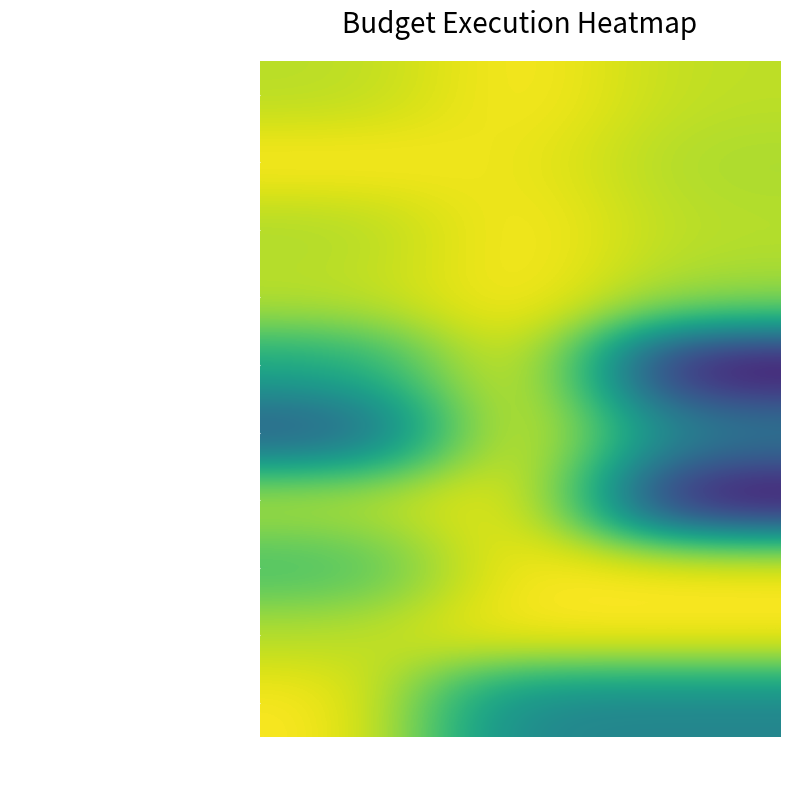

Reading right to left, list all the values displayed in this chart.

GASTOS EN PERSONAL: Presupuesto Inicial=0.9	Presupuesto Vigente=1.0	Ejecucion Acumulada=0.9
BIENES Y SERVICIOS DE CONSUMO: Presupuesto Inicial=0.9	Presupuesto Vigente=1.0	Ejecucion Acumulada=1.0
TRANSFERENCIAS CORRIENTES (Gastos): Presupuesto Inicial=0.9	Presupuesto Vigente=1.0	Ejecucion Acumulada=0.9
TRANSFERENCIAS CORRIENTES (Ingresos): Presupuesto Inicial=0.9	Presupuesto Vigente=1.0	Ejecucion Acumulada=0.9
INICIATIVAS DE INVERSION: Presupuesto Inicial=0.0	Presupuesto Vigente=1.0	Ejecucion Acumulada=0.6
ADQUISICION DE ACTIVOS: Presupuesto Inicial=0.4	Presupuesto Vigente=1.0	Ejecucion Acumulada=0.3
PRESTACIONES DE SEGURIDAD SOCIAL: Presupuesto Inicial=0.0	Presupuesto Vigente=1.0	Ejecucion Acumulada=0.9
INGRESOS DE OPERACION: Presupuesto Inicial=1.0	Presupuesto Vigente=1.0	Ejecucion Acumulada=0.7
OTROS INGRESOS CORRIENTES: Presupuesto Inicial=1.0	Presupuesto Vigente=1.0	Ejecucion Acumulada=0.9
RECUPERACION DE PRESTAMOS: Presupuesto Inicial=0.4	Presupuesto Vigente=0.4	Ejecucion Acumulada=1.0